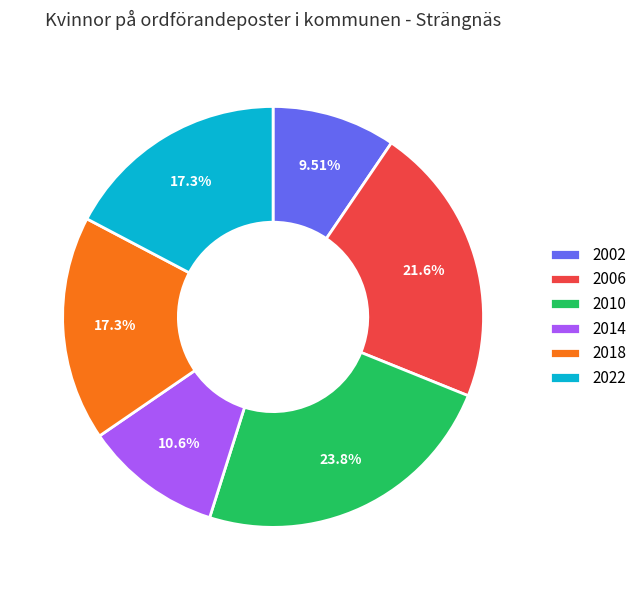

How many slices are in this pie chart?

6